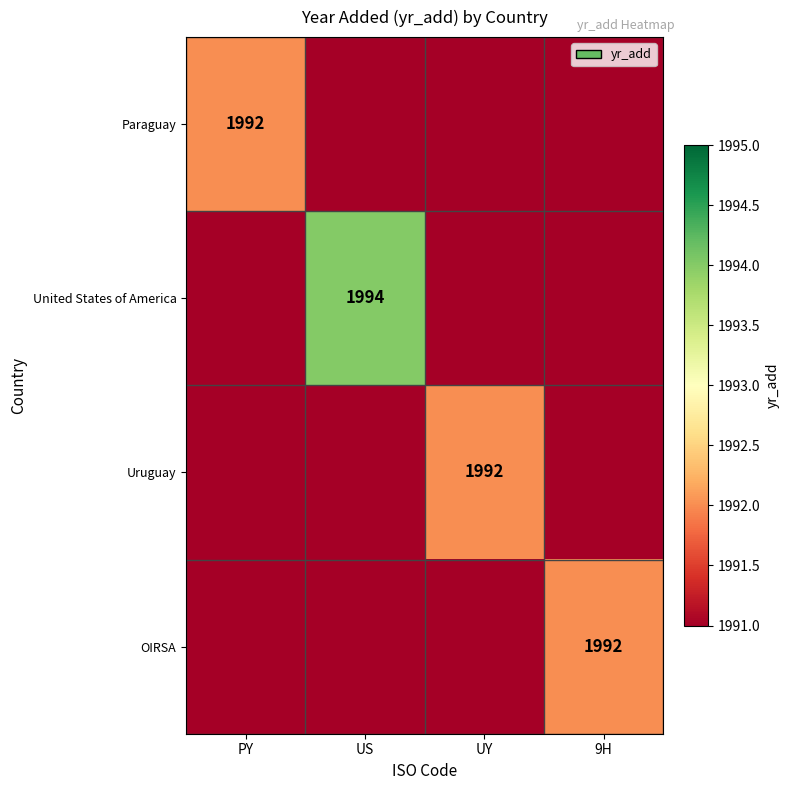

The value of OIRSA at 9H is 919. True or false?

False